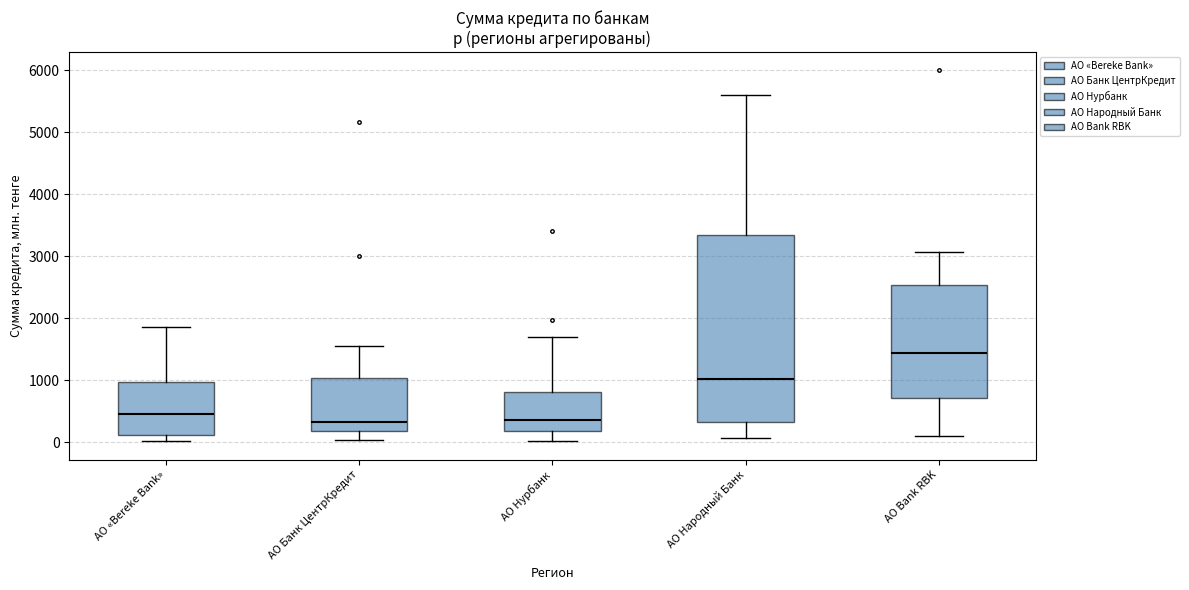

Reading left to right, read every box against the y-axis: the position of its median line, the range the box covers, and the ends of its whiskers. The values are not printed on the chart, so give them approximately, as read against the axis.

АО «Bereke Bank»: median 500, box 100 to 1000, whiskers 0 to 1900
АО Банк ЦентрКредит: median 300, box 200 to 1000, whiskers 0 to 1600
АО Нурбанк: median 400, box 200 to 800, whiskers 0 to 1700
АО Народный Банк: median 1000, box 300 to 3300, whiskers 100 to 5600
АО Bank RBK: median 1400, box 700 to 2500, whiskers 100 to 3100